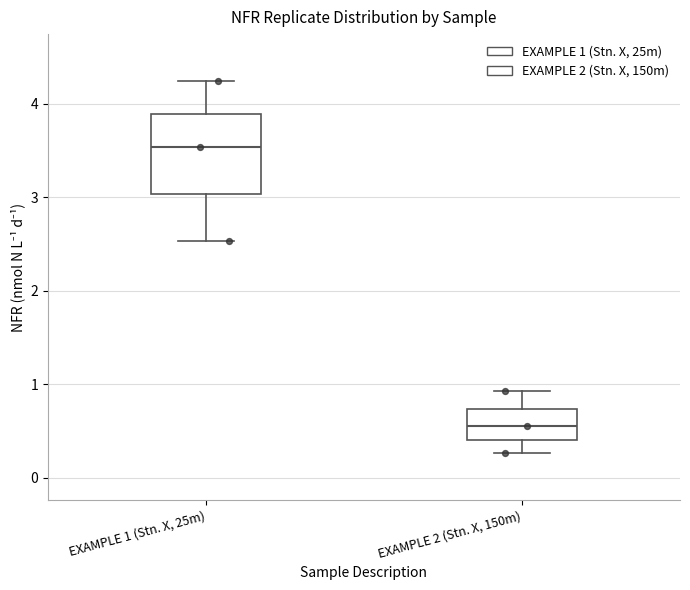

Reading left to right, read every box against the y-axis: the position of its median line, the range the box covers, and the ends of its whiskers. The values are not printed on the chart, so give them approximately, as read against the axis.

EXAMPLE 1 (Stn. X, 25m): median 3.5, box 3.0 to 3.9, whiskers 2.5 to 4.2
EXAMPLE 2 (Stn. X, 150m): median 0.6, box 0.4 to 0.7, whiskers 0.3 to 0.9